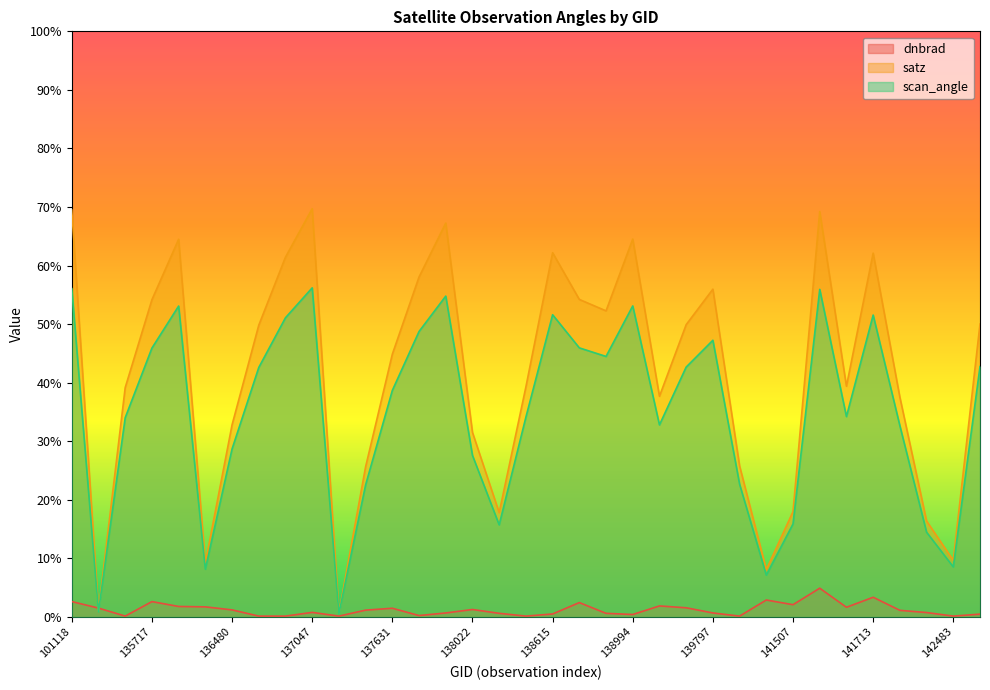

Which series has the largest total across all categories?

satz